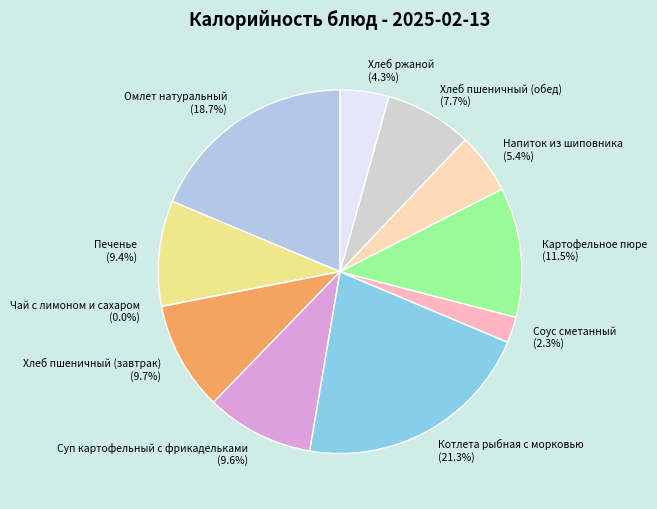

To the nearest percent, what is the combined percentage of Котлета рыбная с морковью and Картофельное пюре?

33%